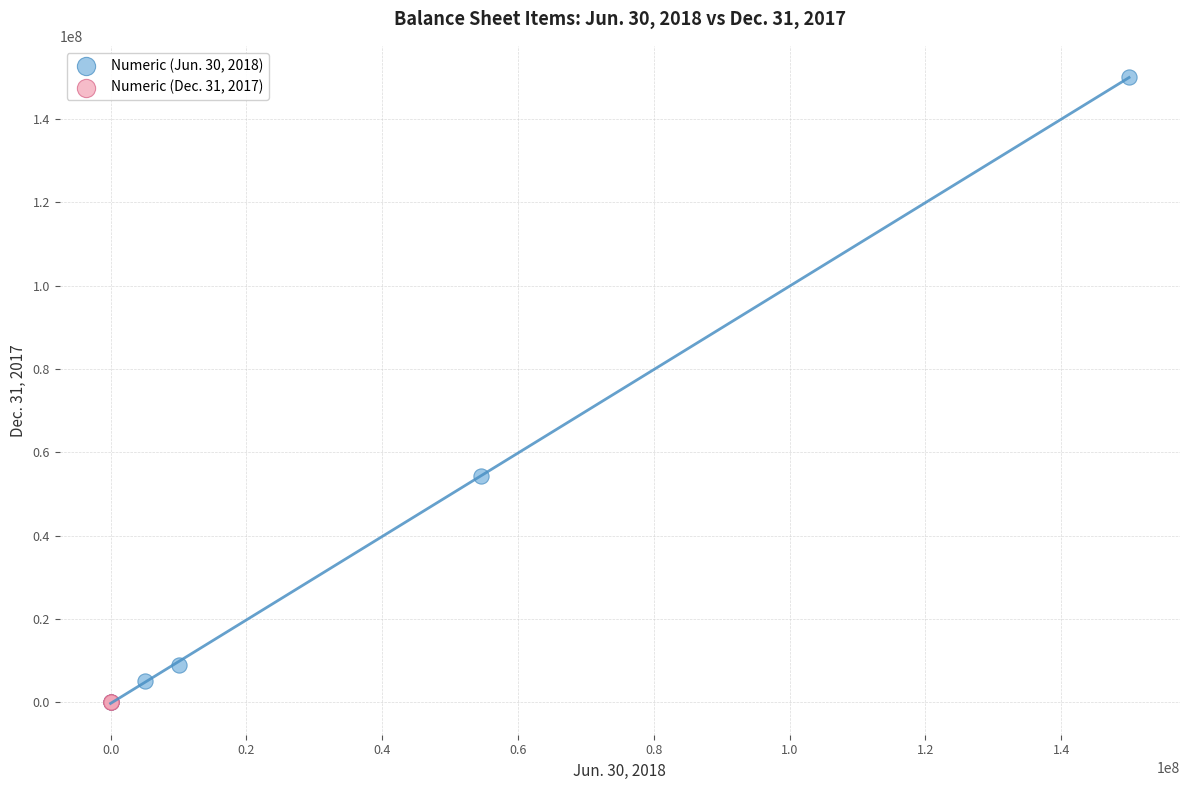

Which series has the largest Y range (max minus min)?

Numeric (Jun. 30, 2018)